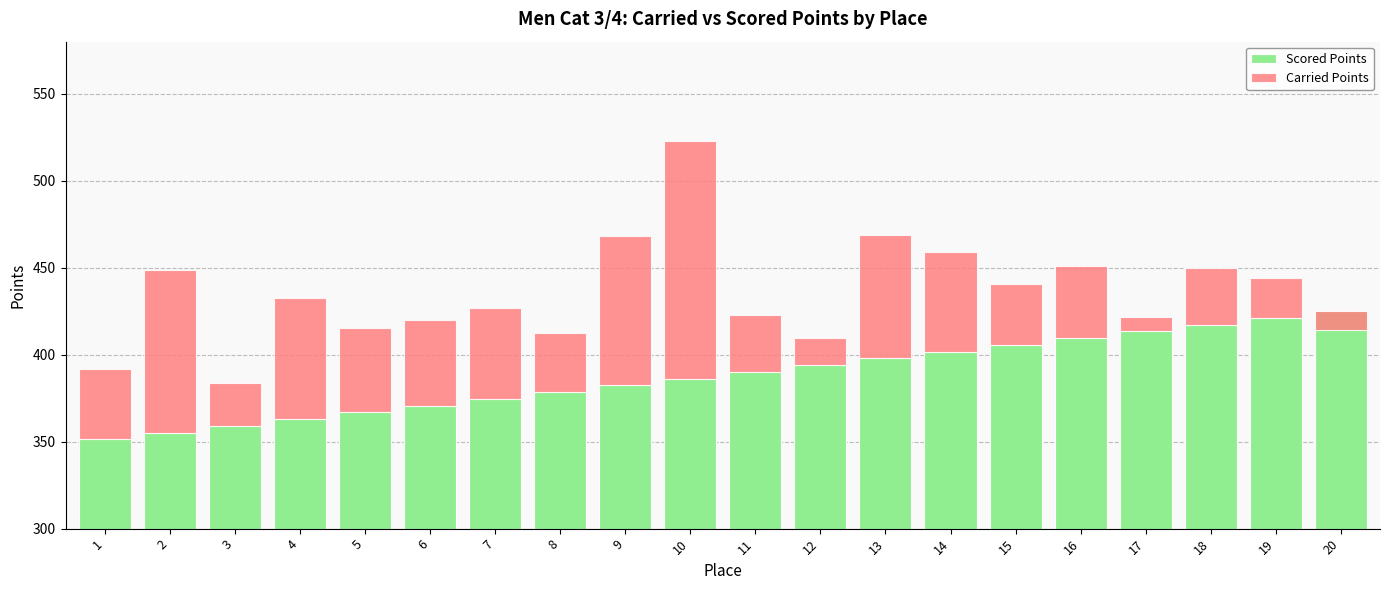

What is the value of the Scored Points bar at the 4th from the left?

362.9